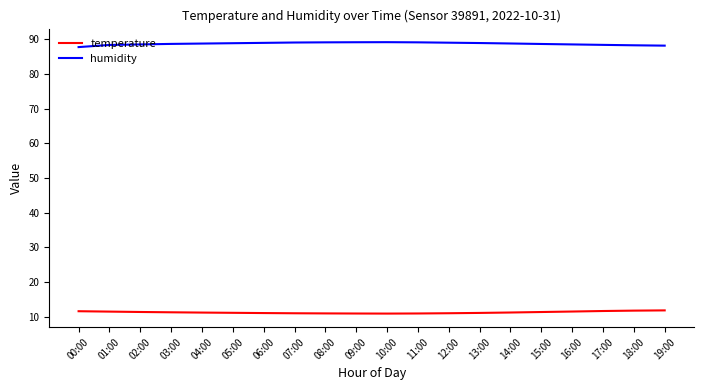

Is it true that temperature equals 4.3 at 07:00?

False